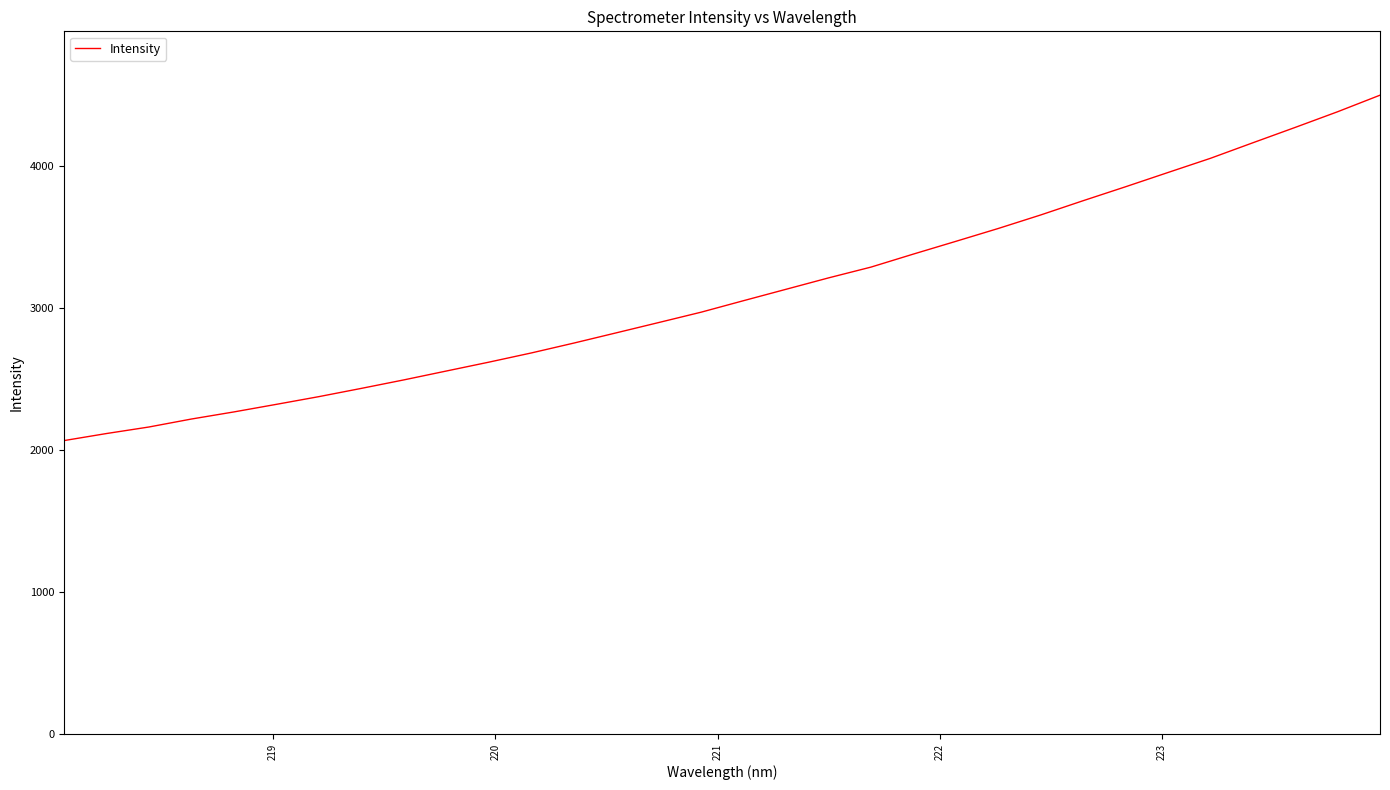

What is the maximum value shown in the chart?

4501.1